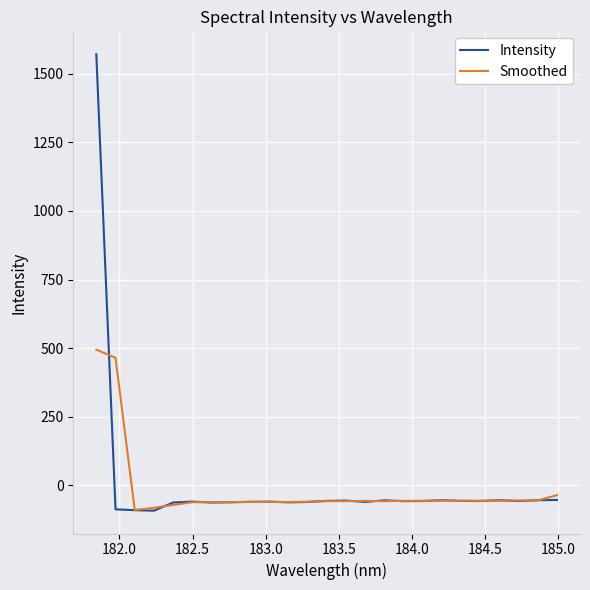

List the series in order of their overall mean, highest first.

Intensity, Smoothed